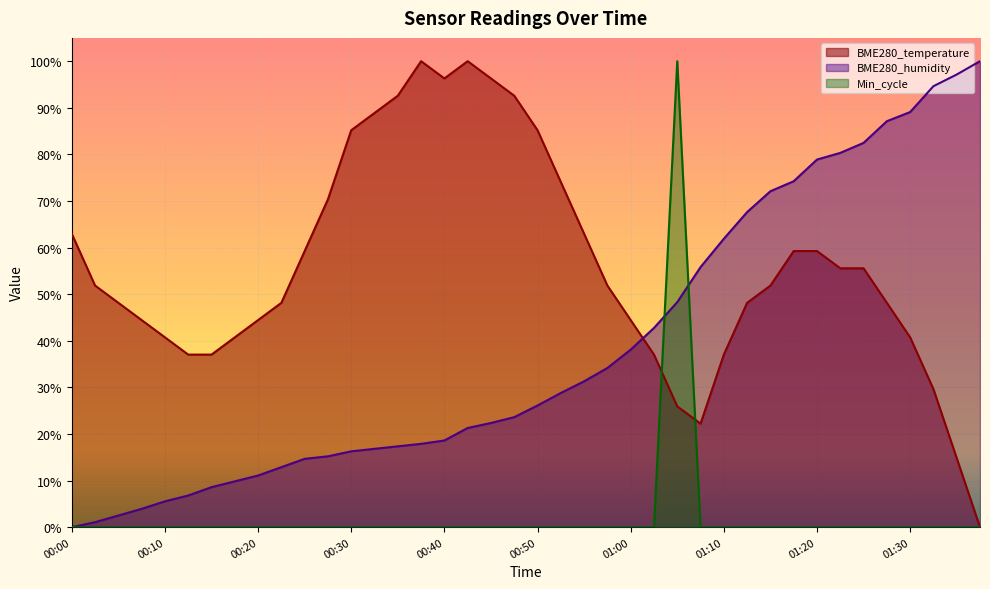

Which has a higher value, 01:20 or 01:22?

01:20